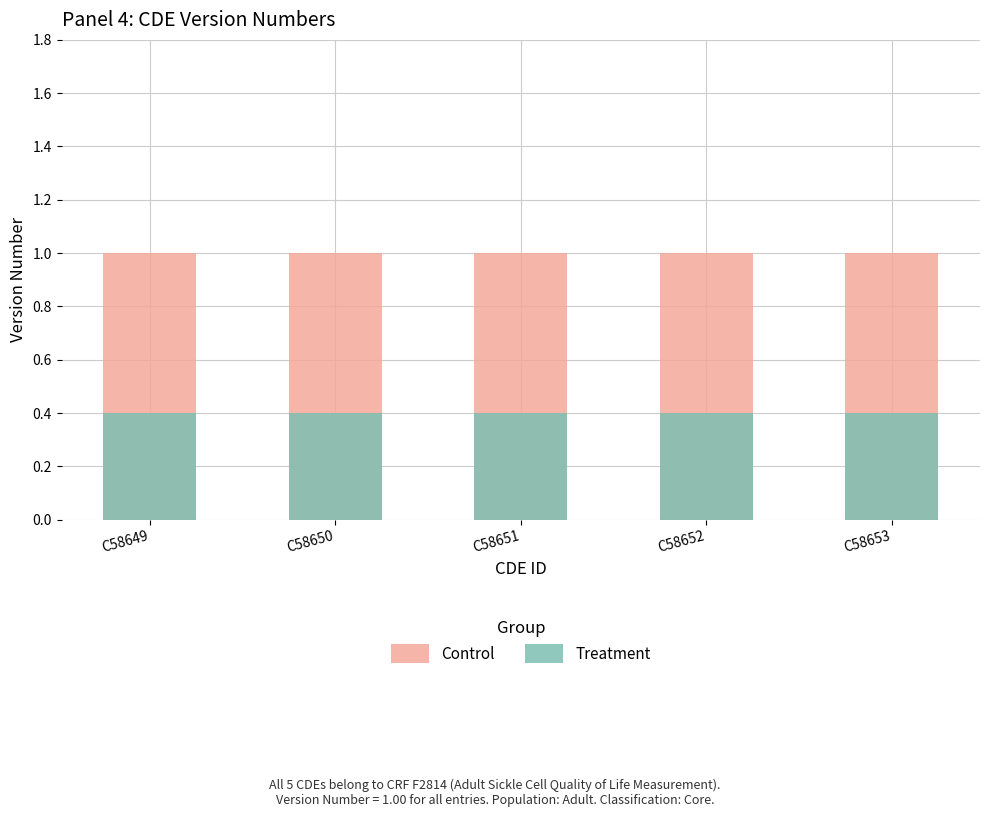

Rank the series by their maximum value, from lowest to highest.

Treatment, Control